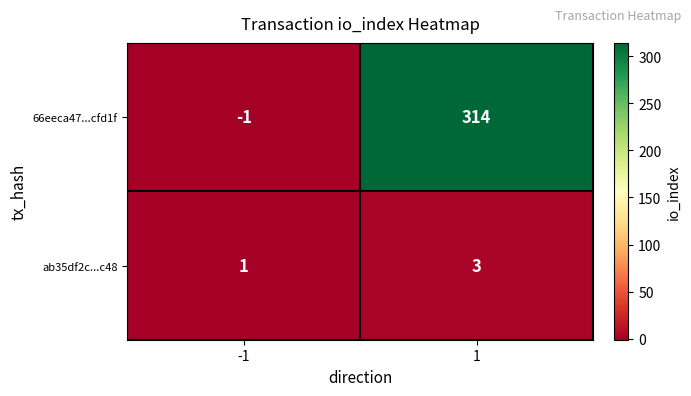

How many data points in 66eeca47...cfd1f are less than 314?

1